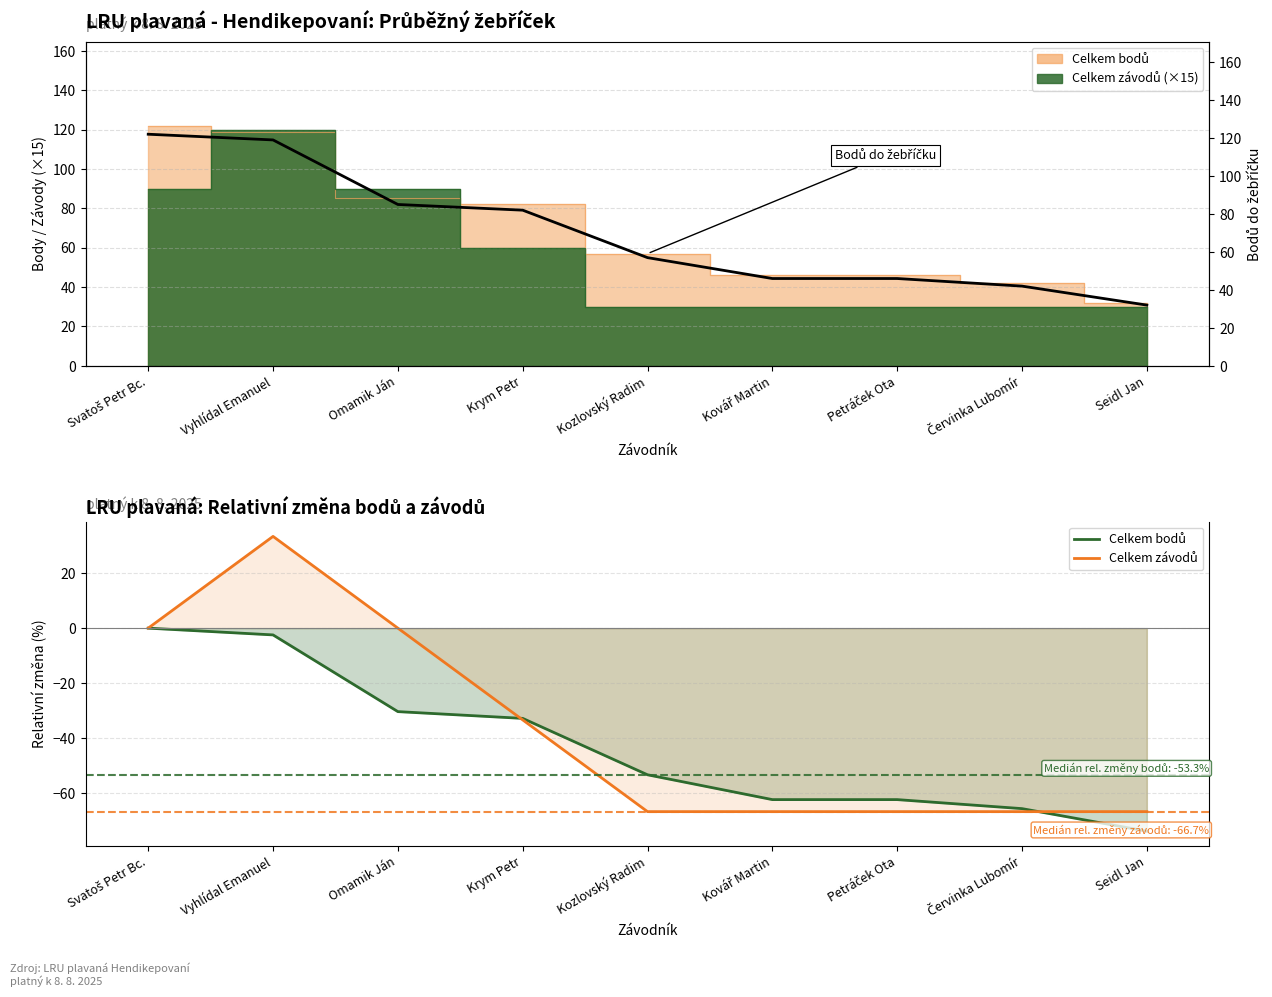

What is the sum of the Celkem bodů values at Svatoš Petr Bc. and Omamik Ján?

-30.3